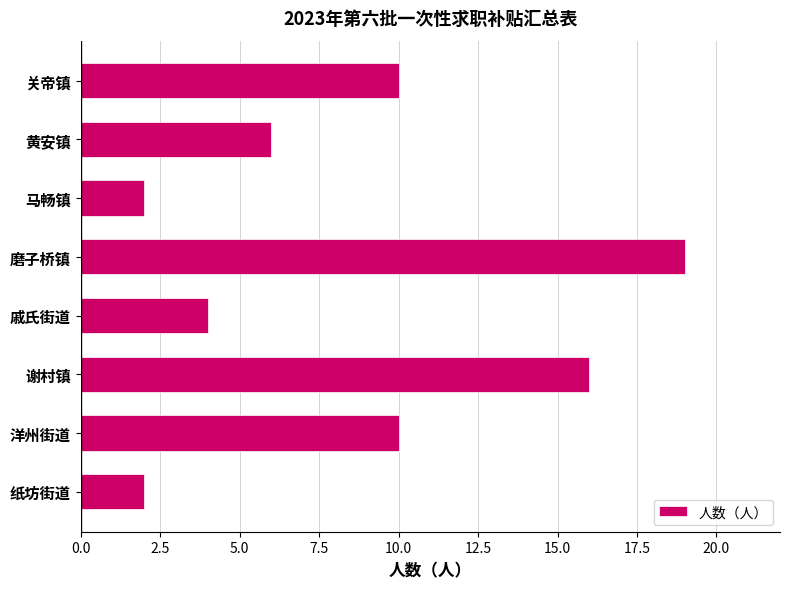

What is the approximate value at 戚氏街道?

4